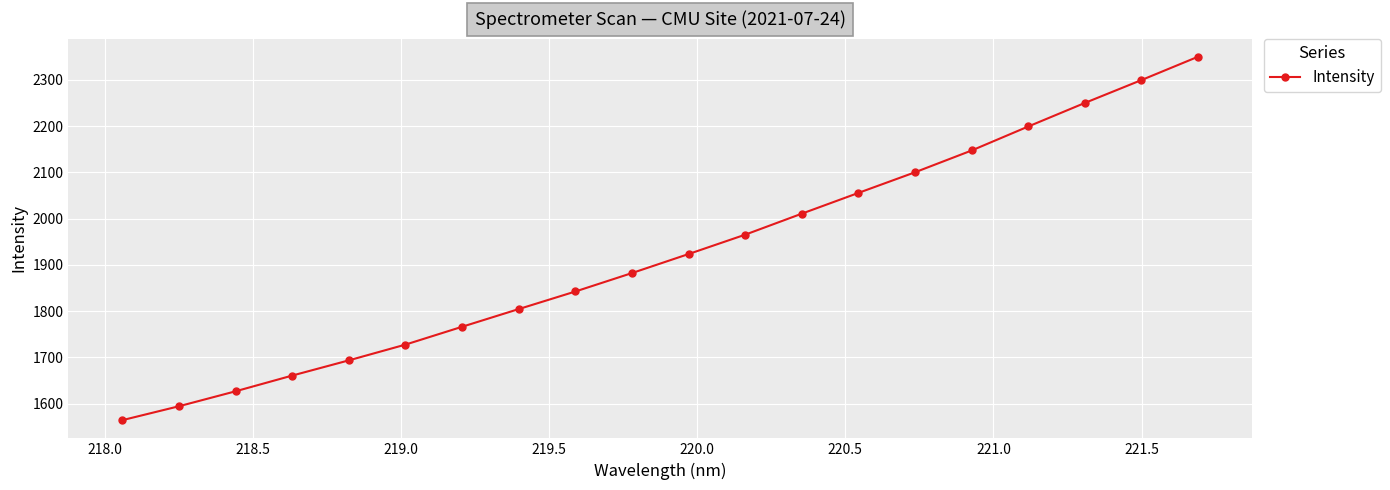

What is the sum of all values?

38463.0